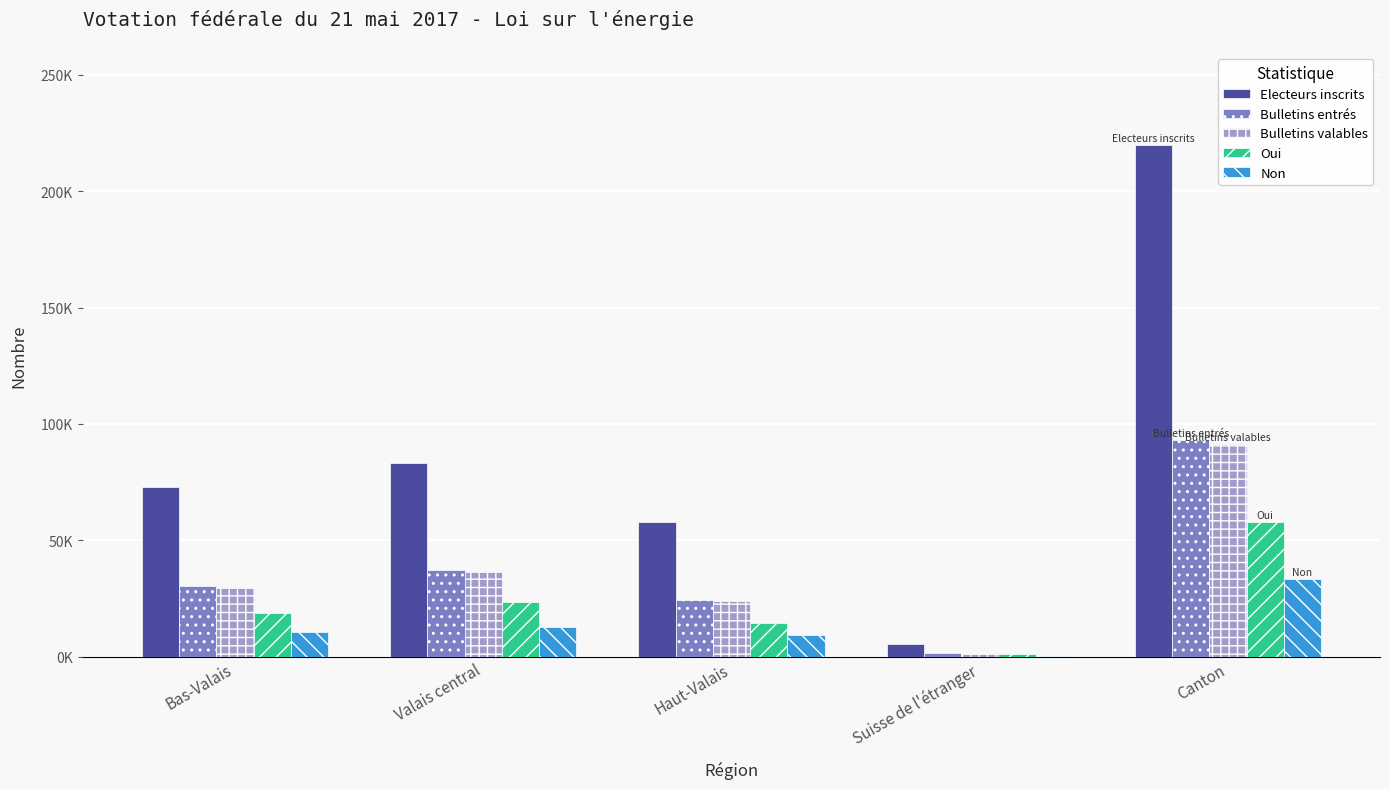

What are all the series names shown in the legend?

Electeurs inscrits, Bulletins entrés, Bulletins valables, Oui, Non